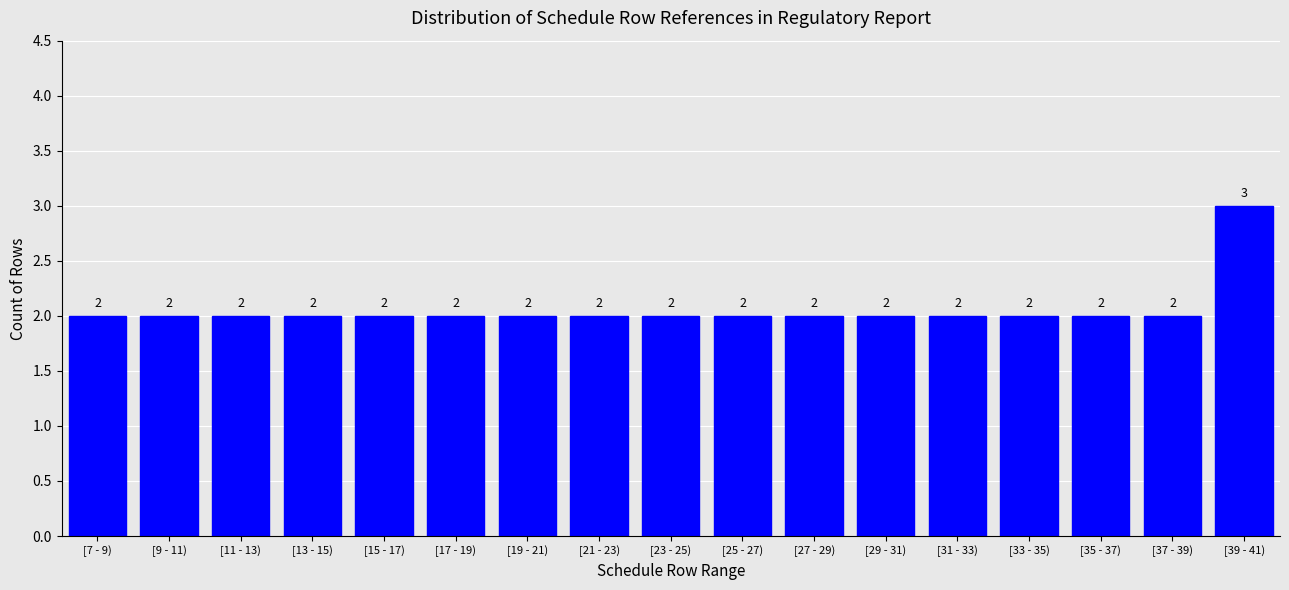

Reading right to left, transcribe all the data shown in this chart.

[39 - 41)=3	[37 - 39)=2	[35 - 37)=2	[33 - 35)=2	[31 - 33)=2	[29 - 31)=2	[27 - 29)=2	[25 - 27)=2	[23 - 25)=2	[21 - 23)=2	[19 - 21)=2	[17 - 19)=2	[15 - 17)=2	[13 - 15)=2	[11 - 13)=2	[9 - 11)=2	[7 - 9)=2